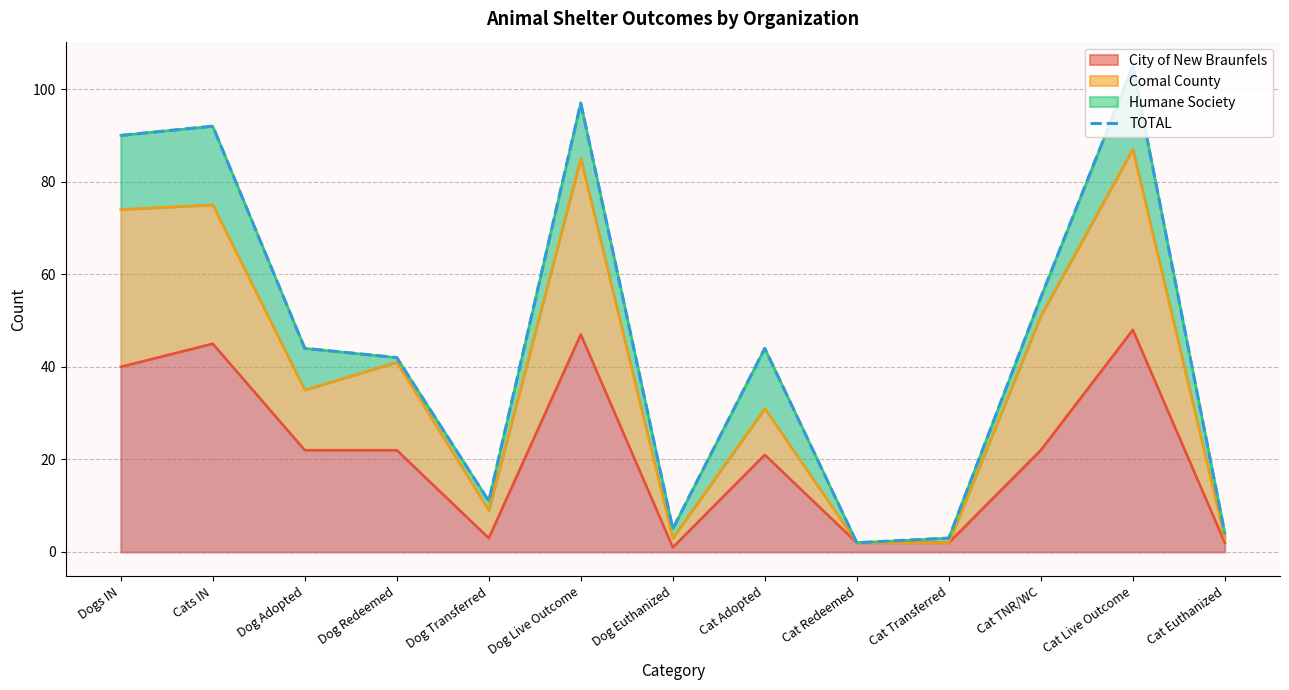

Reading right to left, what are all the values shown in this chart?

Cat Euthanized=4	Cat Live Outcome=105	Cat TNR/WC=55	Cat Transferred=3	Cat Redeemed=2	Cat Adopted=44	Dog Euthanized=5	Dog Live Outcome=97	Dog Transferred=11	Dog Redeemed=42	Dog Adopted=44	Cats IN=92	Dogs IN=90